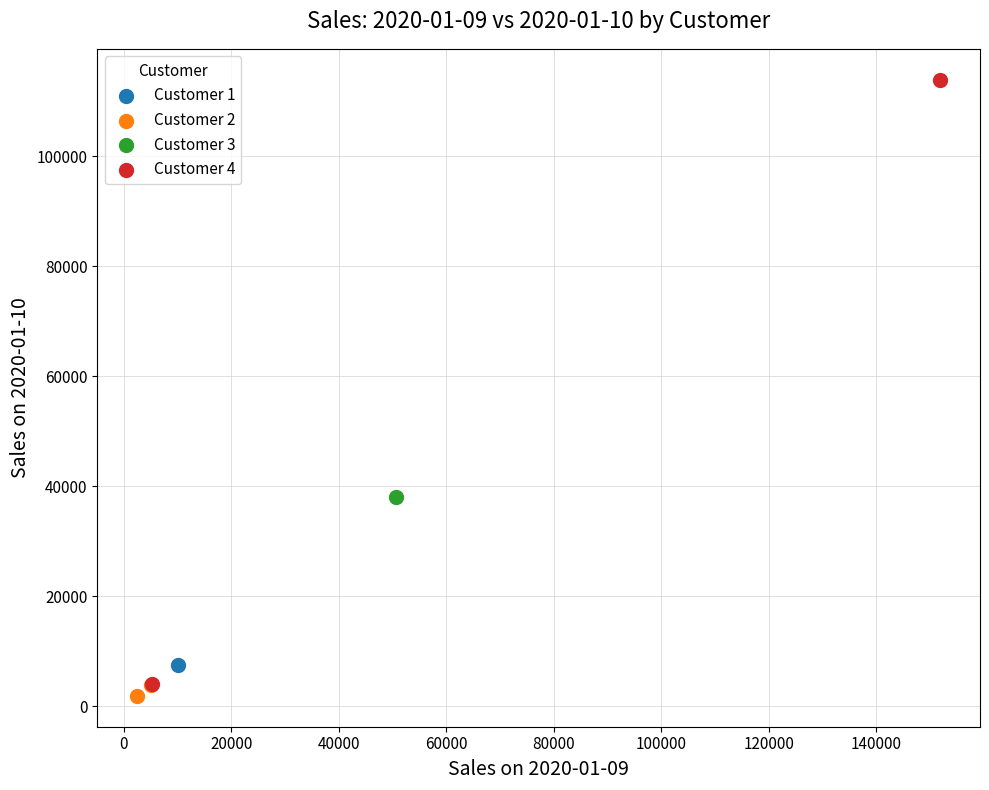

Which series reaches the minimum Y coordinate?

Customer 2